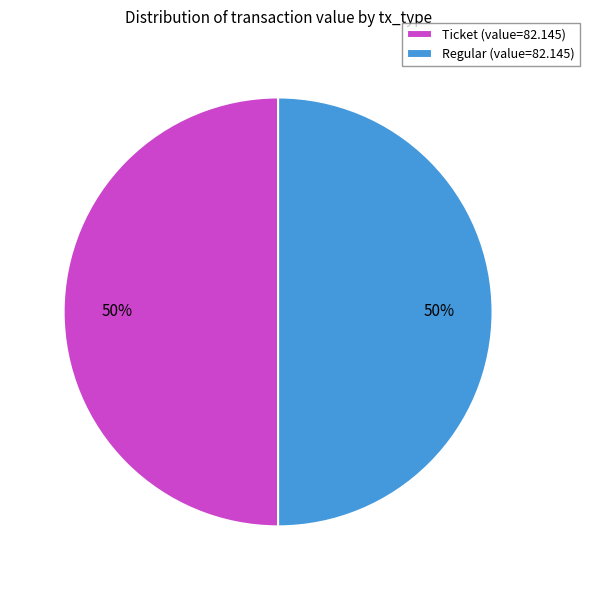

The Regular (value=82.145) slice represents 61% of the pie. True or false?

False